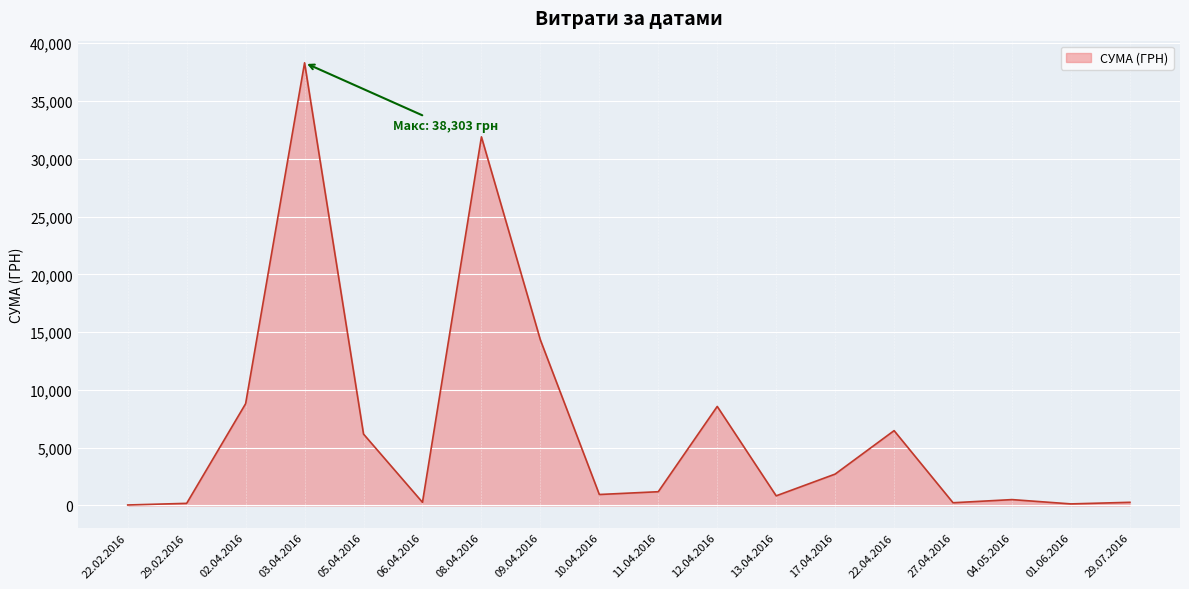

At which label is the value closest to 19170?

09.04.2016